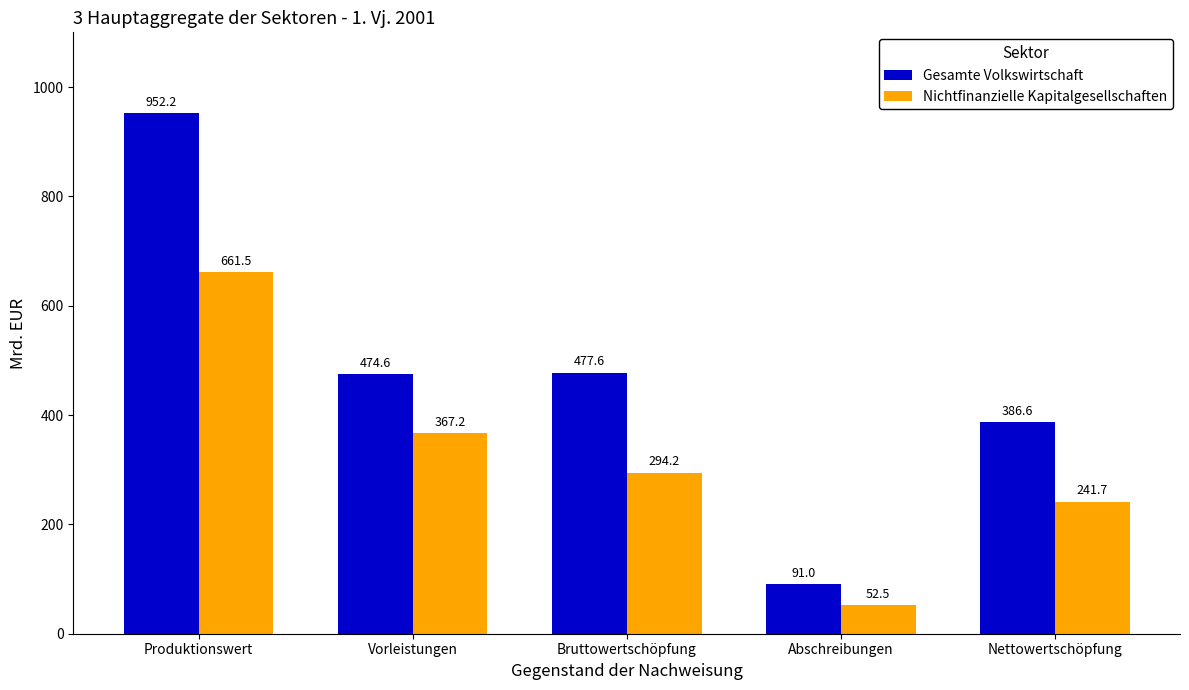

What is the smallest value displayed?

52.5